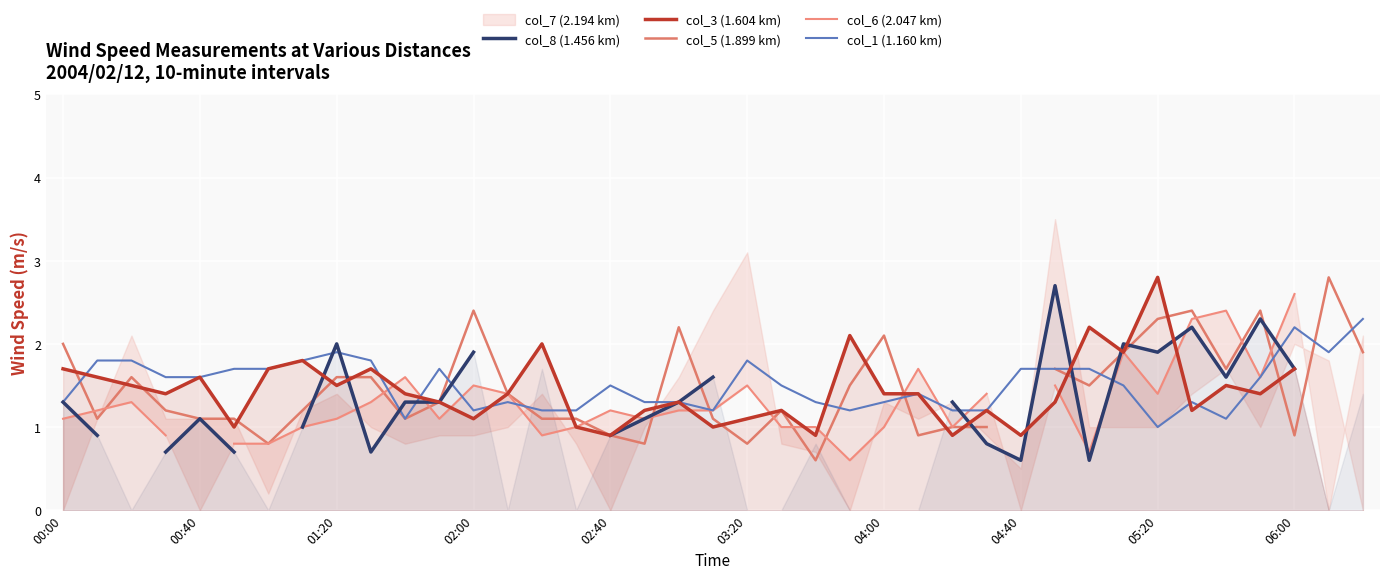

Which series ends up on top after the final intersection of col_5 (1.899 km) and col_8 (1.456 km)?

col_8 (1.456 km)